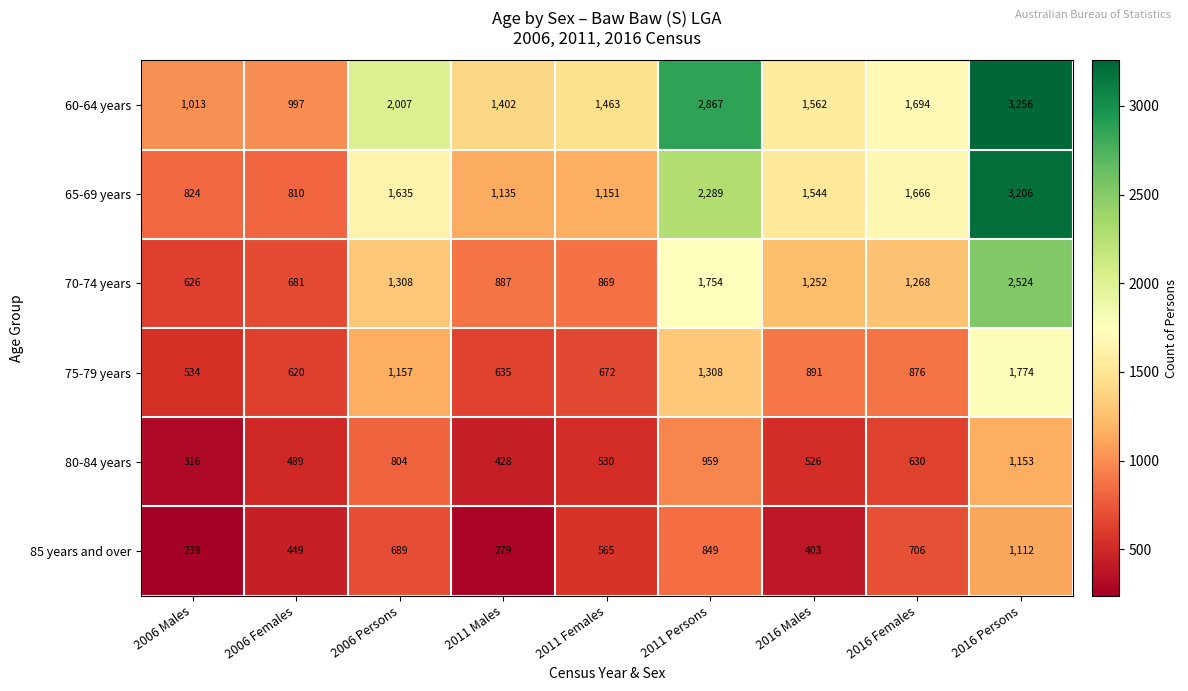

Is it true that 65-69 years equals 1635 at 2011 Males?

False